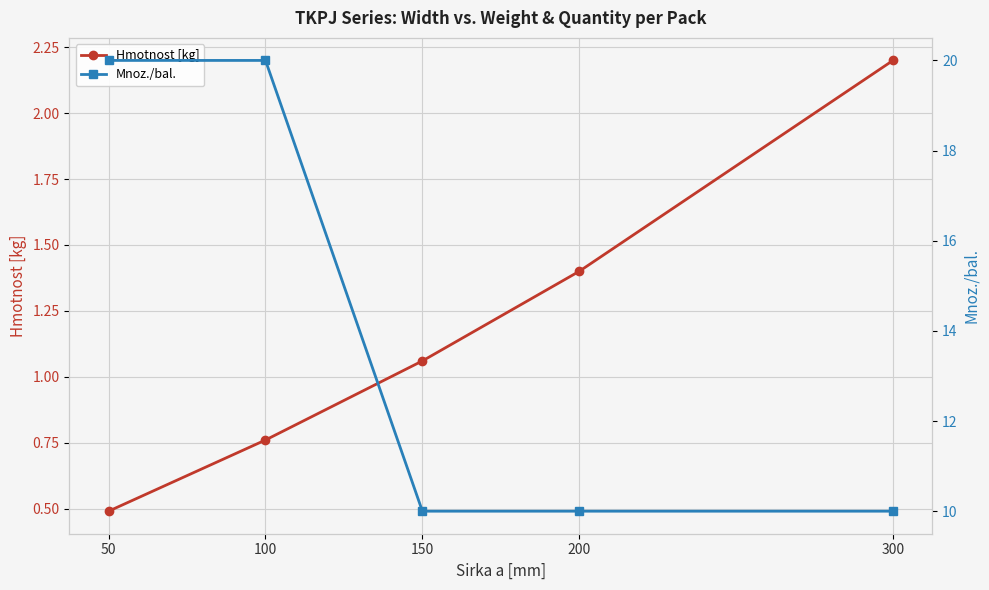

Where is Hmotnost [kg] nearest to the value 1?

150